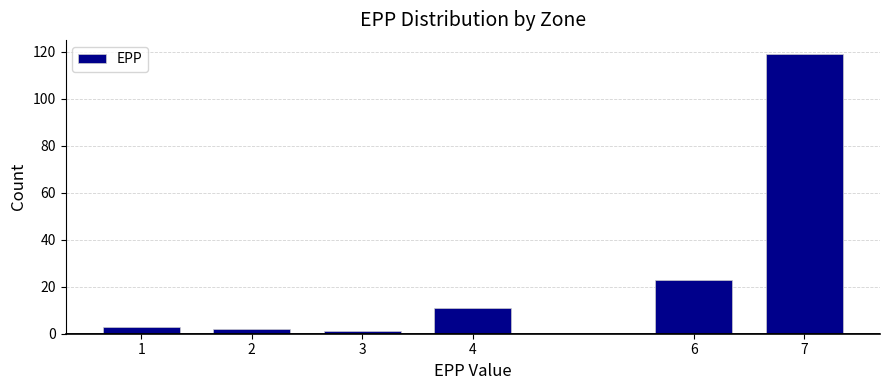

Reading left to right, transcribe all the data shown in this chart.

3	2	1	11	23	119